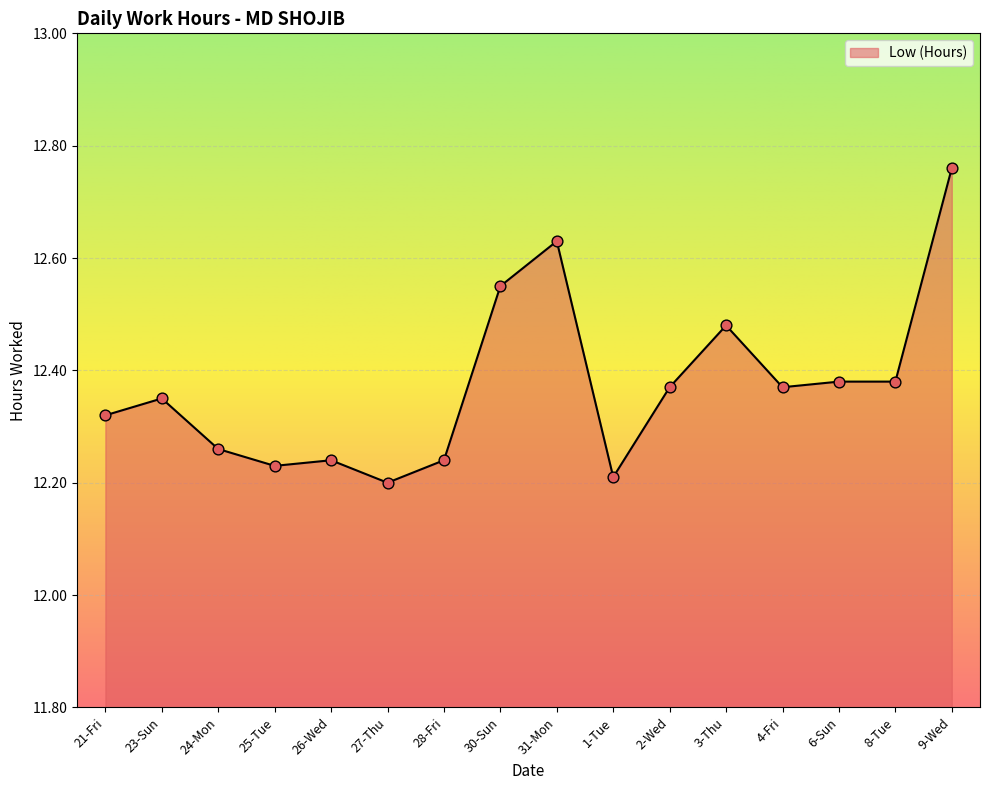

Between 6-Sun and 21-Fri, which is larger?

6-Sun